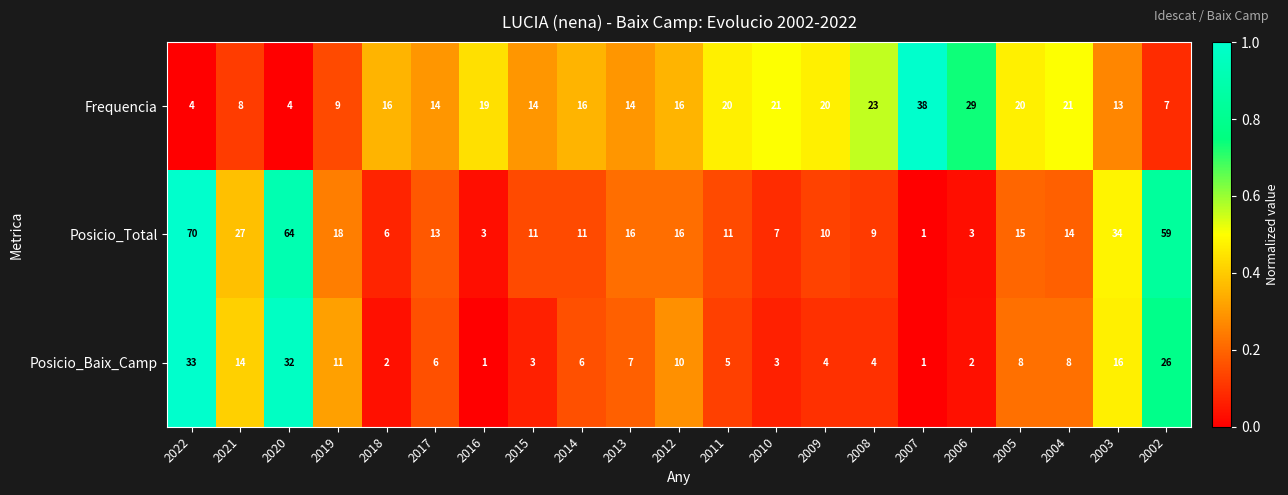

At which category is the sum across all series the highest?

2022